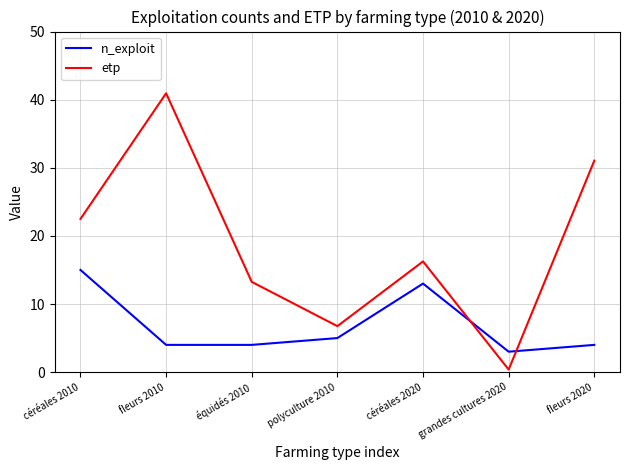

The value of etp at fleurs 2010 is 22.6. True or false?

False